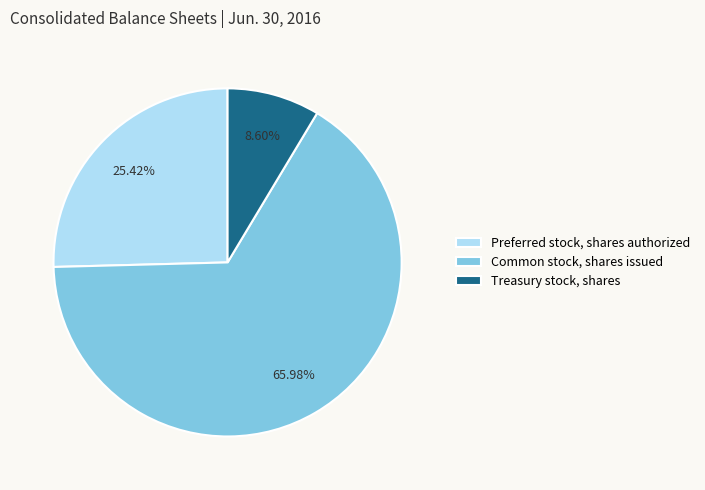

To the nearest percent, what portion does Preferred stock, shares authorized represent?

25%